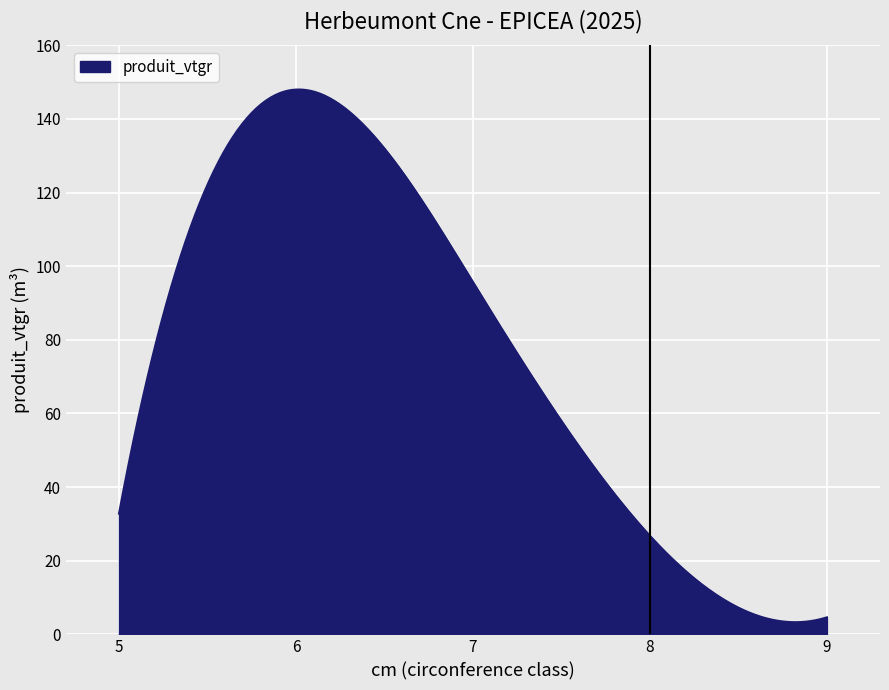

What is the greatest value displayed?

148.0